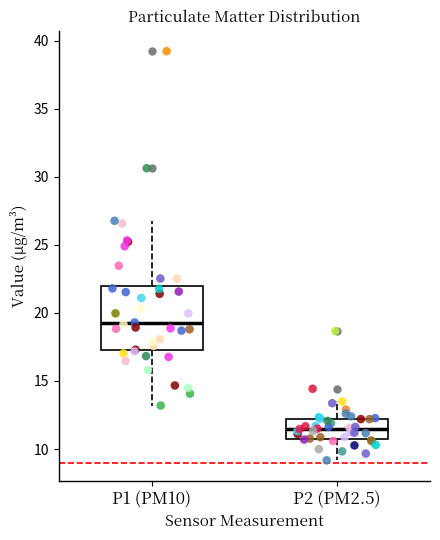

Which box is the tallest, from its lower edge to its upper edge?

P1 (PM10)